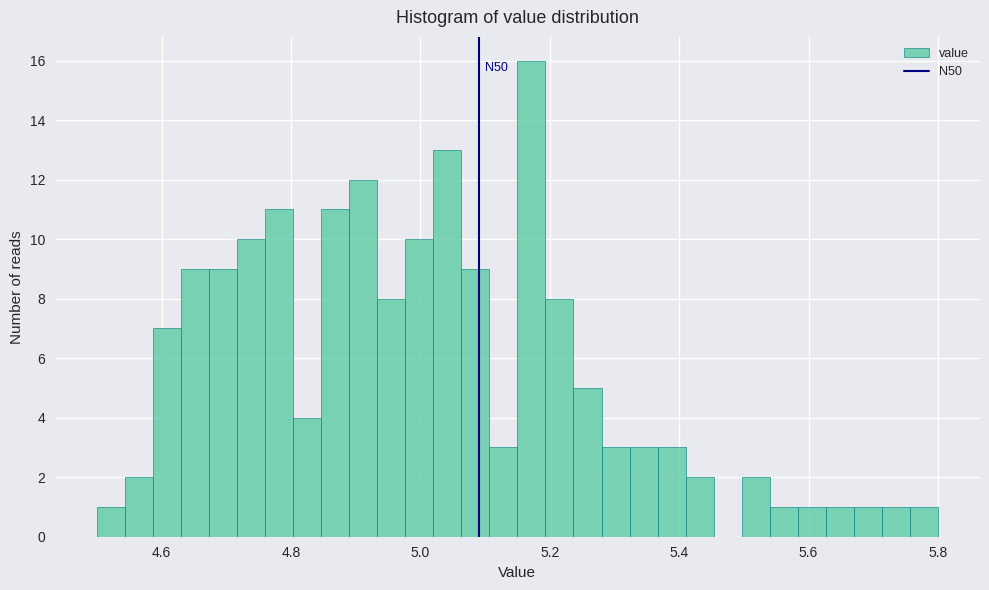

Around what value on the x-axis is the tallest bar? Give the approximate position of its centre, as read against the axis.

5.18